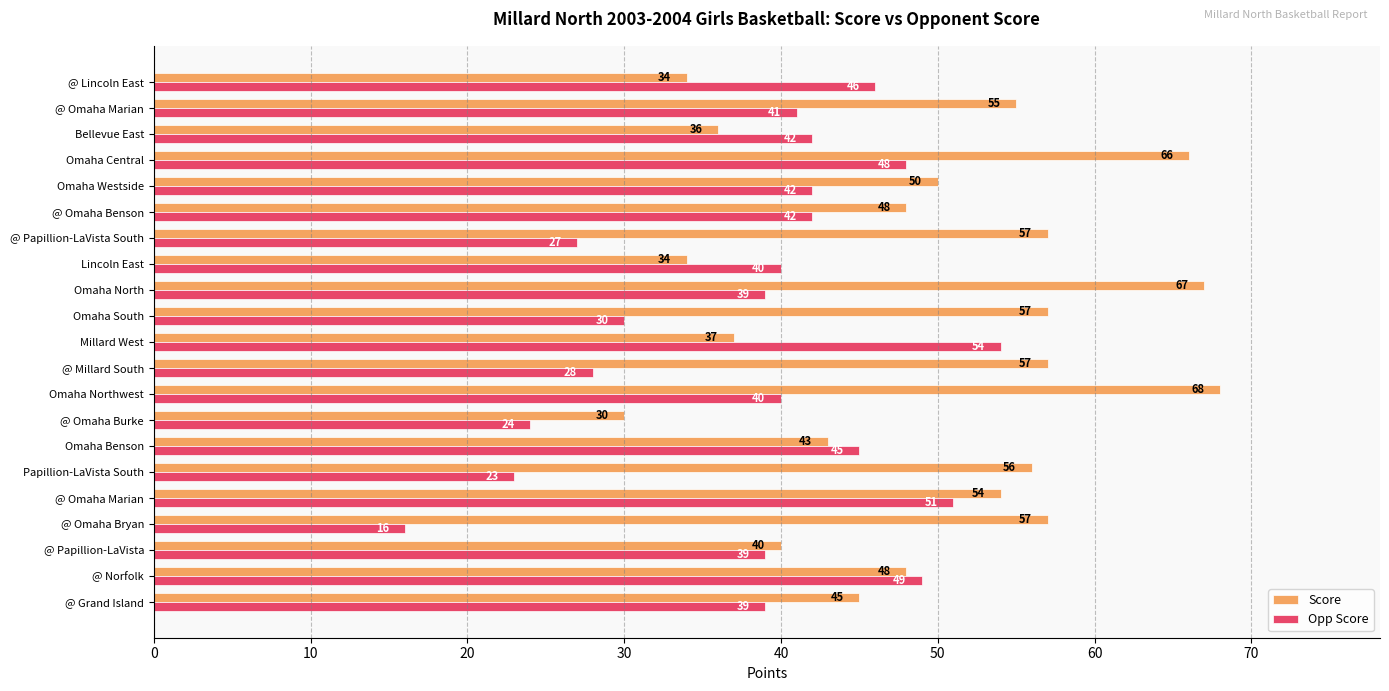

Which series has the largest total across all categories?

Score